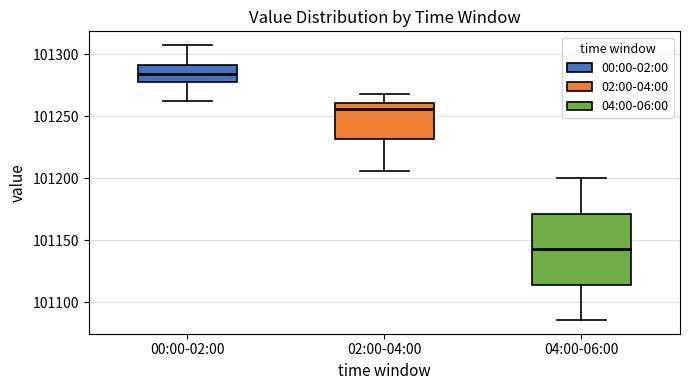

Reading left to right, read every box against the y-axis: the position of its median line, the range the box covers, and the ends of its whiskers. The values are not printed on the chart, so give them approximately, as read against the axis.

00:00-02:00: median 101285, box 101280 to 101290, whiskers 101260 to 101305
02:00-04:00: median 101255, box 101230 to 101260, whiskers 101205 to 101270
04:00-06:00: median 101145, box 101115 to 101170, whiskers 101085 to 101200